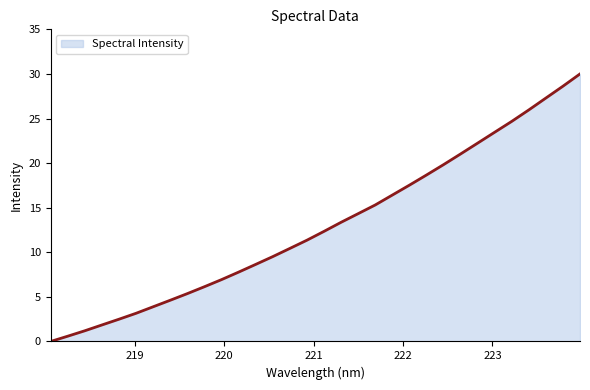

What is the greatest value displayed?

30.0